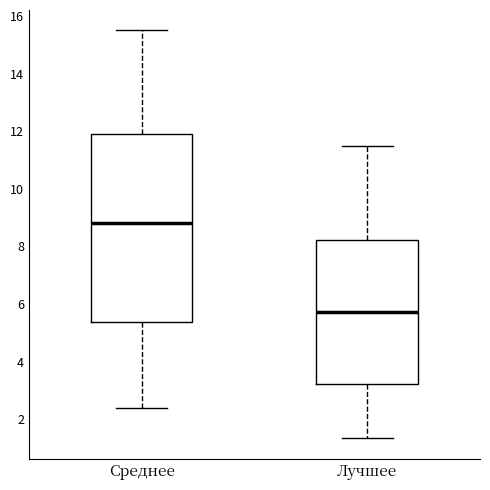

Where does the lower whisker of the box for Среднее end on the y-axis? The values are not printed on the chart, so give them approximately, as read against the axis.

2.4